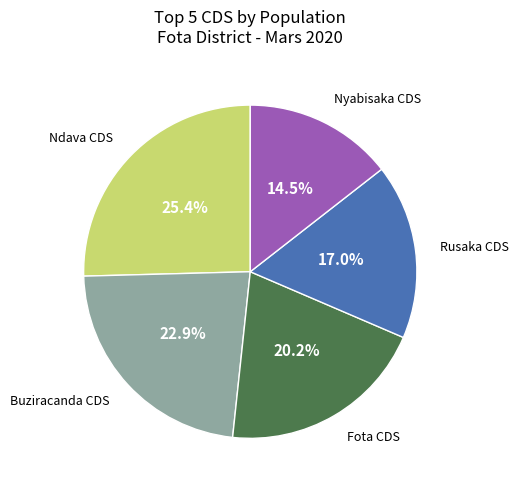

Is there a majority slice in this chart?

No